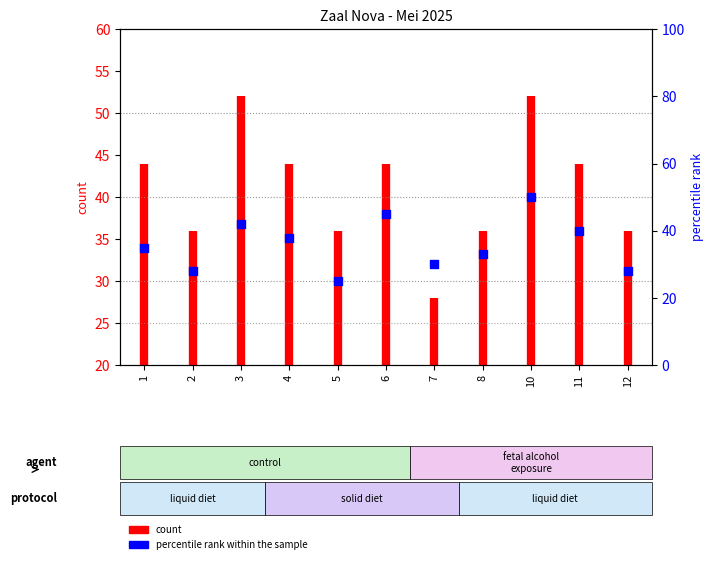

Approximately how many times larger is the value at 5 compared to 1?

0.7